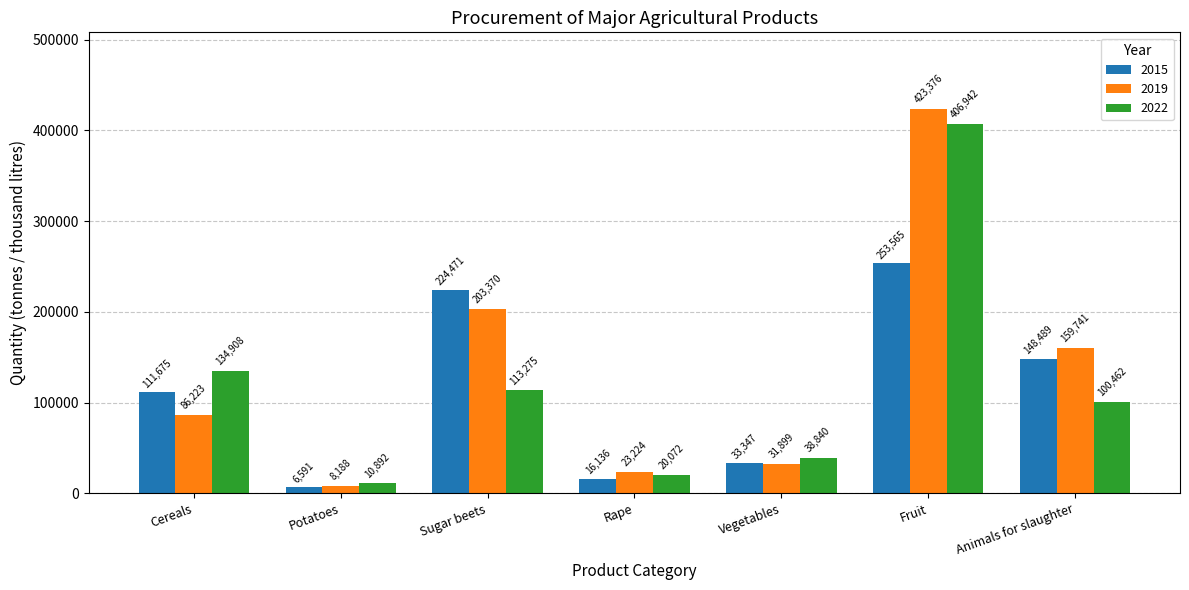

What is the average value of the 2022 series?

117913